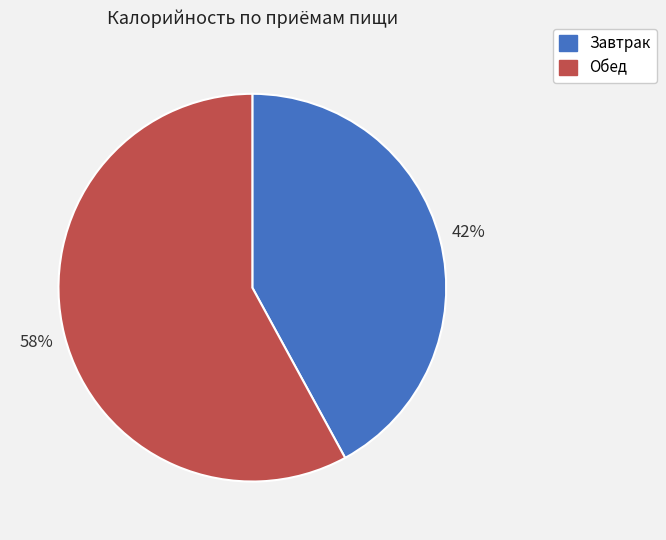

How many segments does this pie chart have?

2